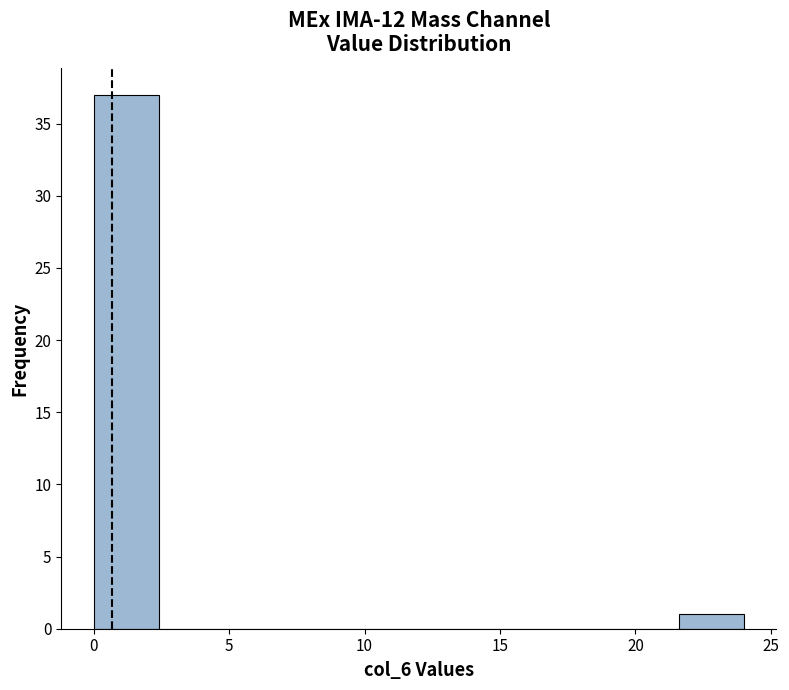

Reading left to right, transcribe this chart: for each bar, give the range it covers on the x-axis and its height. Neither the bar edges nor the heights are printed on the chart, so give them approximately, as read against the axes.

0.0 to 2.4: 37
2.4 to 4.8: 0
4.8 to 7.2: 0
7.2 to 9.6: 0
9.6 to 12.0: 0
12.0 to 14.4: 0
14.4 to 16.8: 0
16.8 to 19.2: 0
19.2 to 21.6: 0
21.6 to 24.0: 1